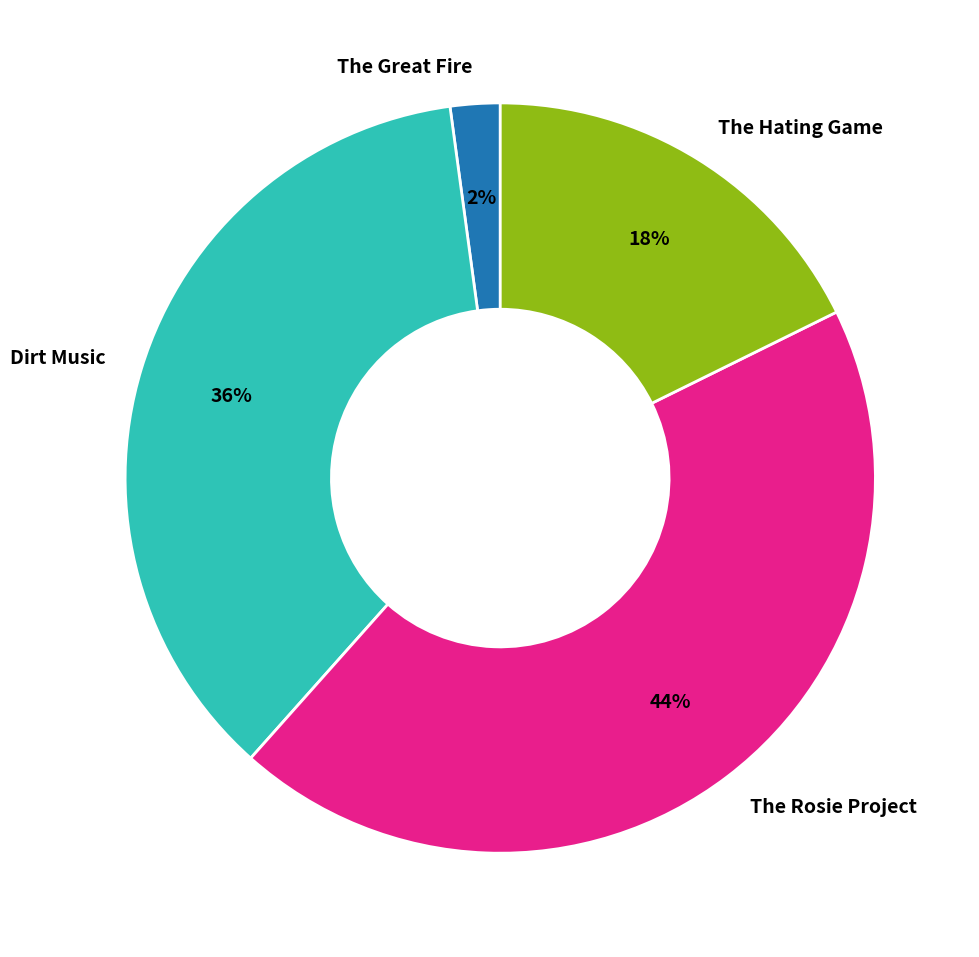

Which category has the smallest portion of the pie?

The Great Fire